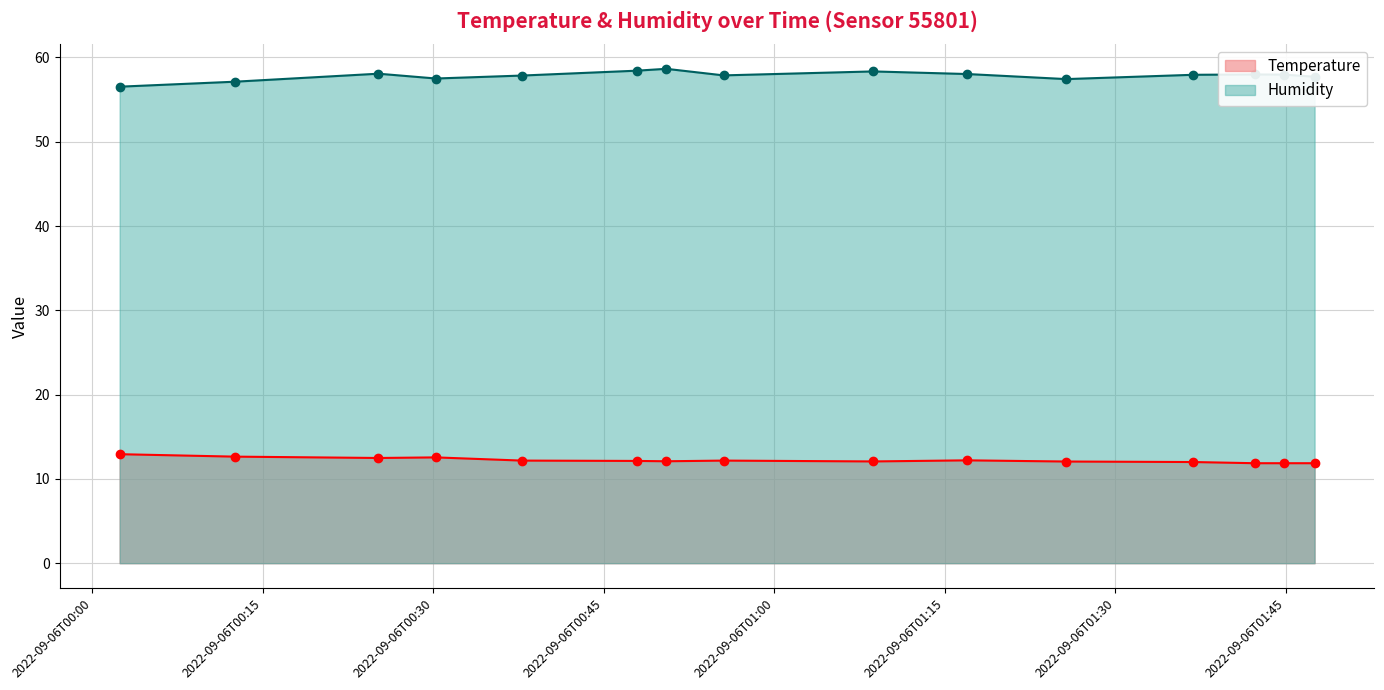

What is the value of the Temperature point at the 5th from the left?

12.2